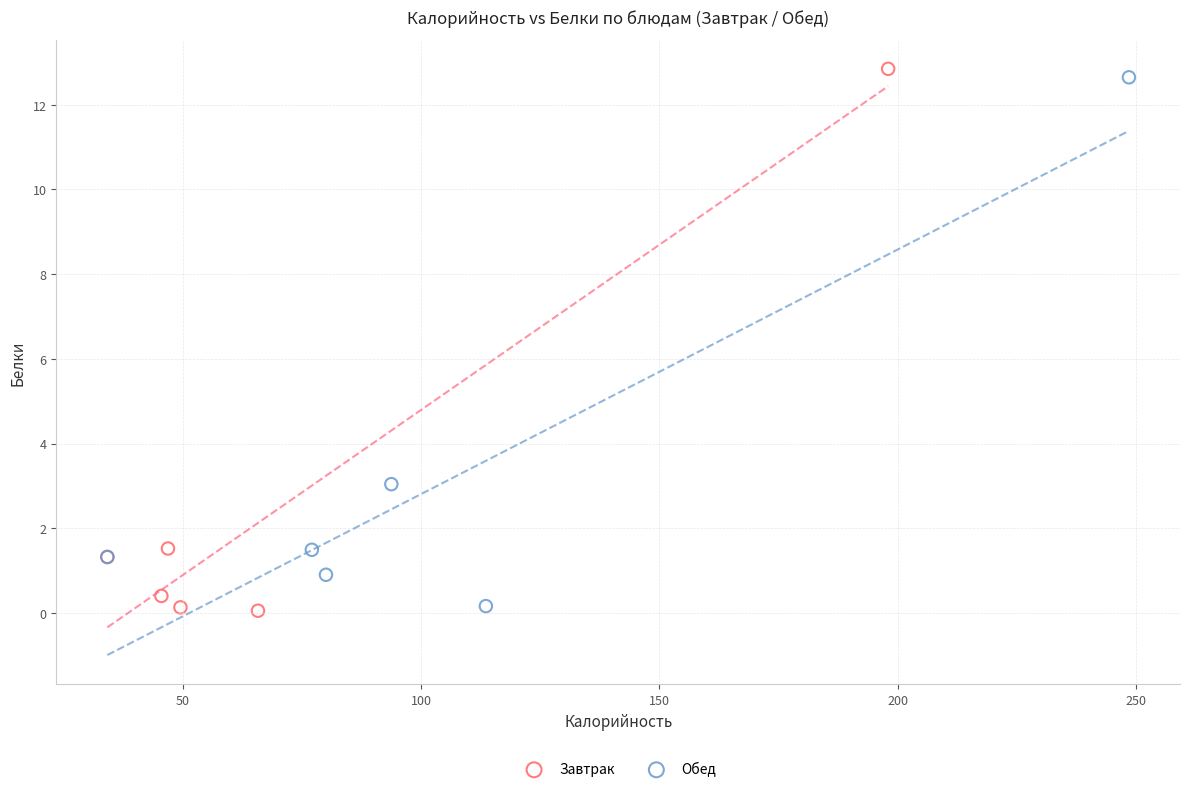

What are all the series names shown in the legend?

Завтрак, Обед